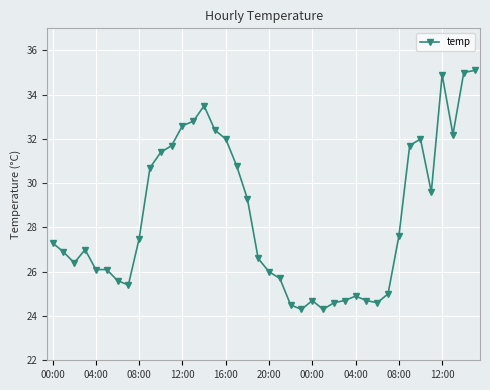

What is the sum of all values?

1138.2